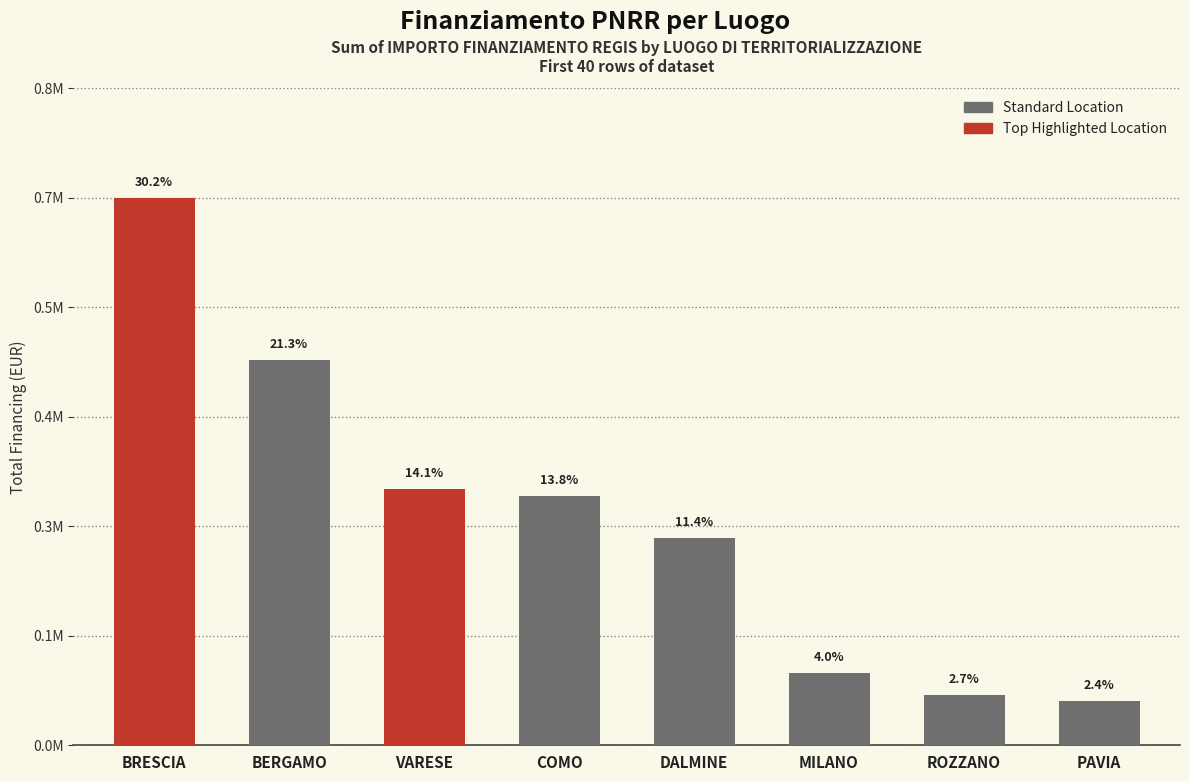

Does the chart contain any negative values?

No